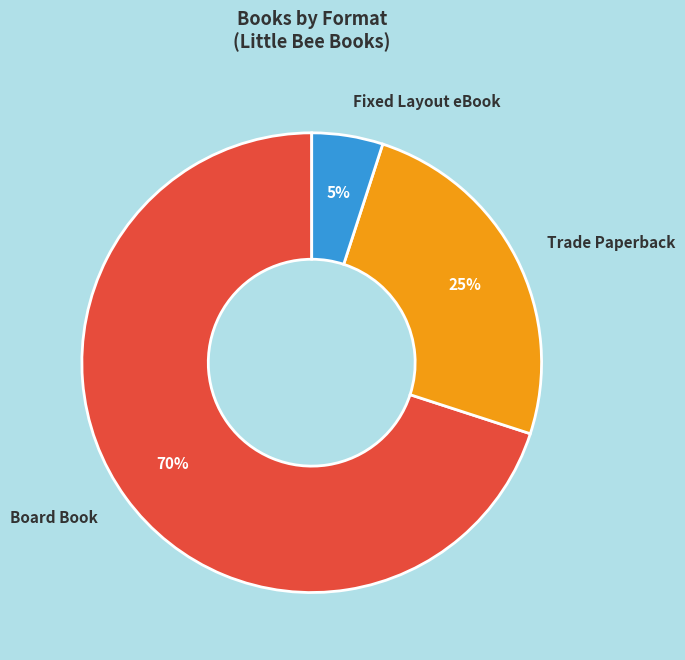

Between Fixed Layout eBook and Trade Paperback, which is larger?

Trade Paperback